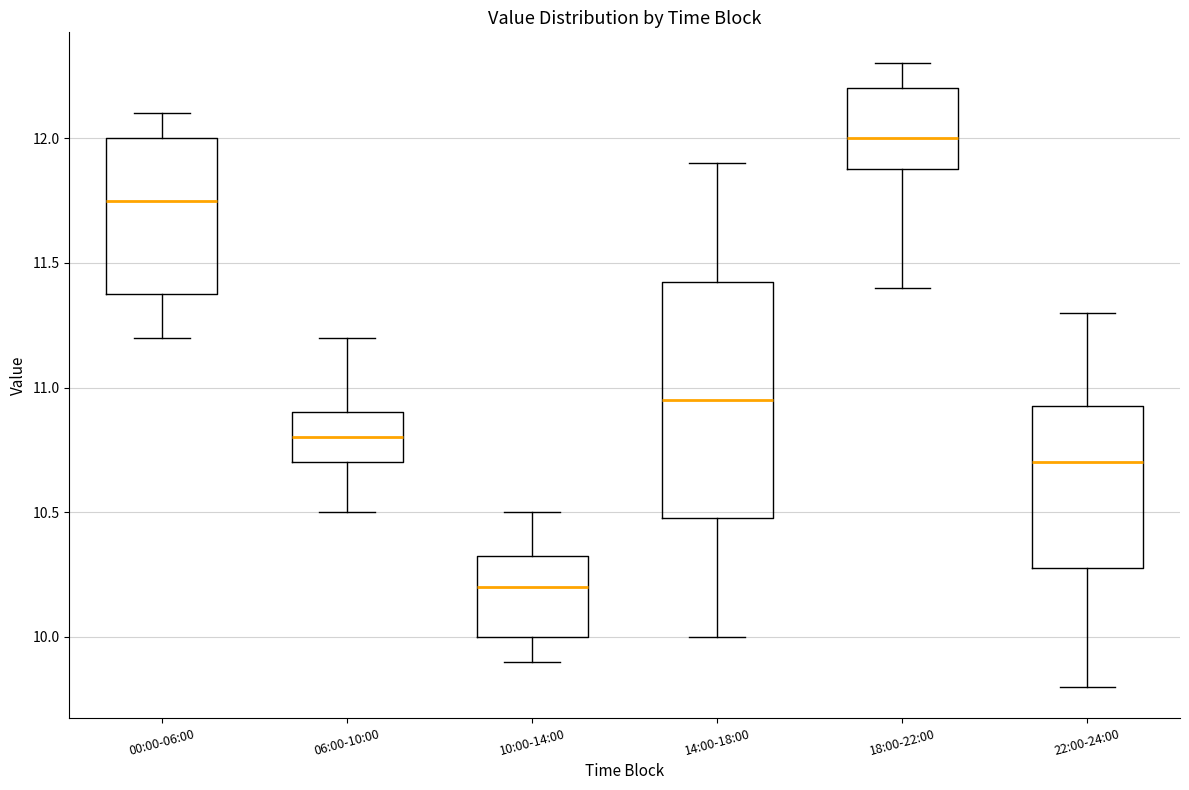

Reading left to right, transcribe this box plot: for each box, give where its median line is, the range the box spans, and where its two whiskers end, as read against the y-axis. The values are not printed on the chart, so give them approximately, as read against the axis.

00:00-06:00: median 11.75, box 11.40 to 12.00, whiskers 11.20 to 12.10
06:00-10:00: median 10.80, box 10.70 to 10.90, whiskers 10.50 to 11.20
10:00-14:00: median 10.20, box 10.00 to 10.35, whiskers 9.90 to 10.50
14:00-18:00: median 10.95, box 10.50 to 11.45, whiskers 10.00 to 11.90
18:00-22:00: median 12.00, box 11.90 to 12.20, whiskers 11.40 to 12.30
22:00-24:00: median 10.70, box 10.30 to 10.95, whiskers 9.80 to 11.30